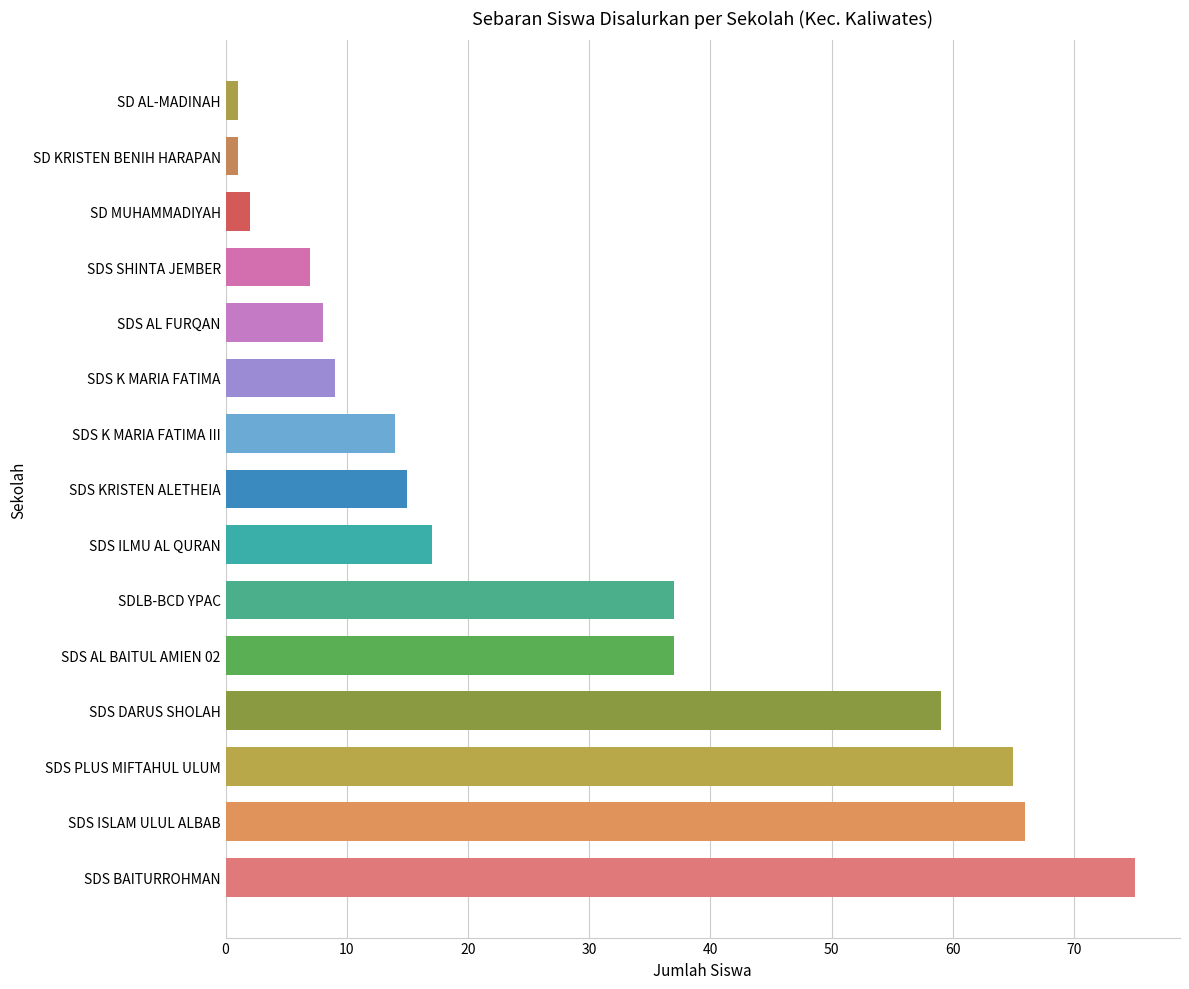

What is the average value?

28